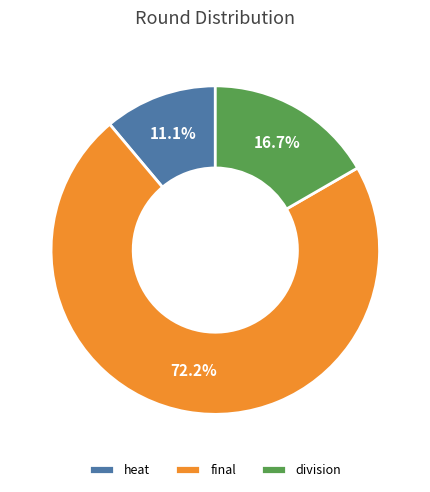

Which category has the smallest portion of the pie?

heat